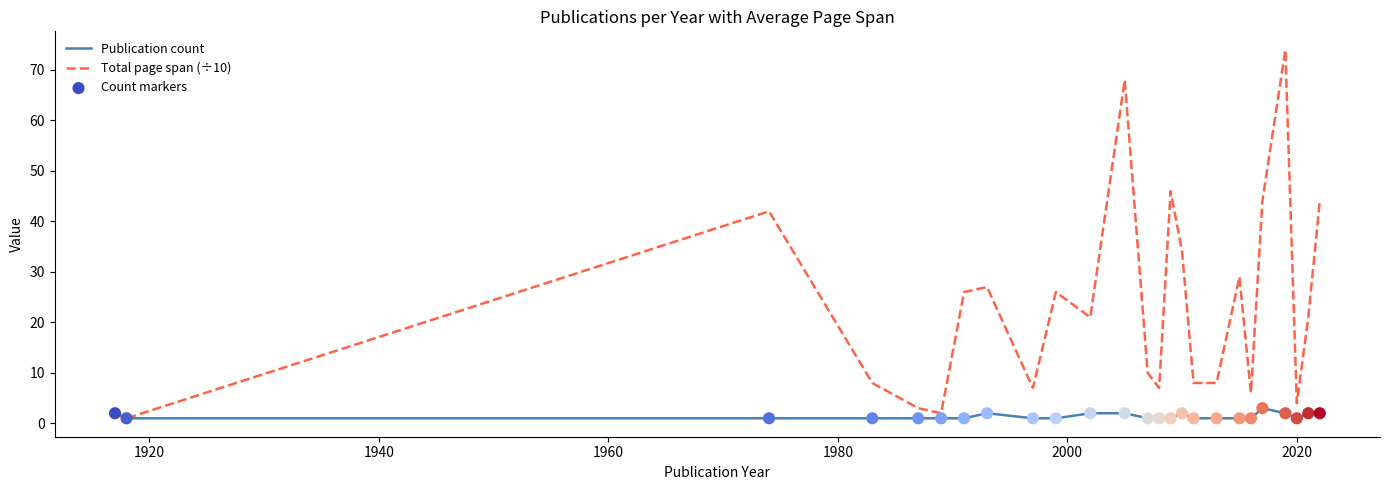

Which series has the largest range (max minus min)?

Total page span (÷10)